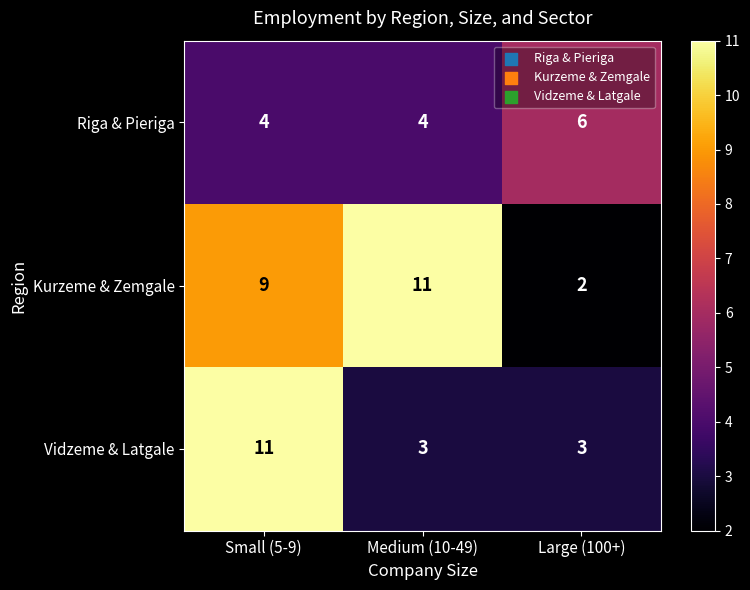

Reading left to right, what are all the values shown in this chart?

Riga & Pieriga: Small (5-9)=4	Medium (10-49)=4	Large (100+)=6
Kurzeme & Zemgale: Small (5-9)=9	Medium (10-49)=11	Large (100+)=2
Vidzeme & Latgale: Small (5-9)=11	Medium (10-49)=3	Large (100+)=3